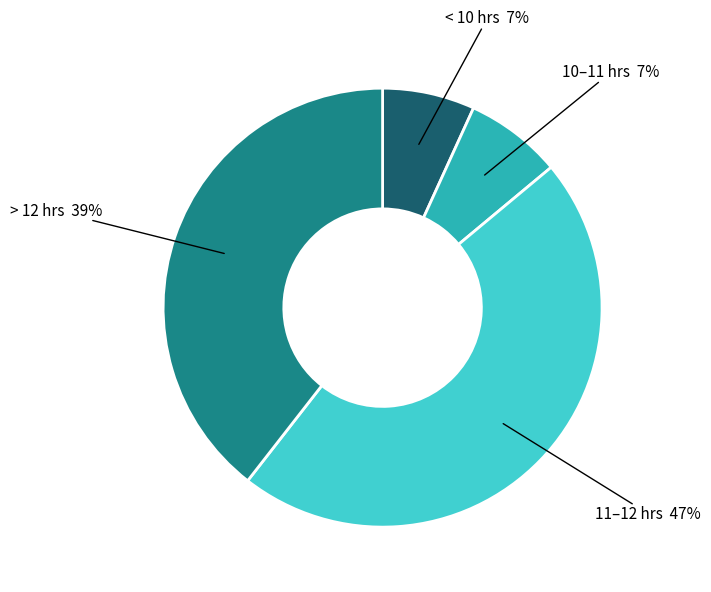

To the nearest percent, what is the difference between the largest and smallest slice percentages?

40%